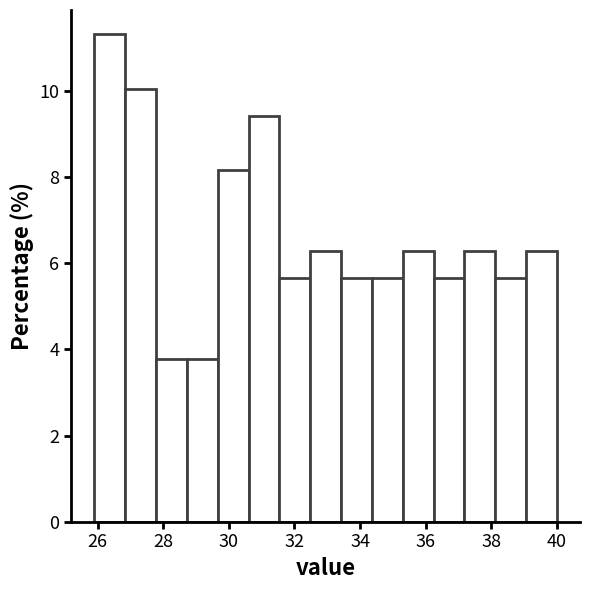

Reading left to right, transcribe this chart: for each bar, give the range it covers on the x-axis and its height. Neither the bar edges nor the heights are printed on the chart, so give them approximately, as read against the axes.

25.90 to 26.84: 11.4
26.84 to 27.78: 10.0
27.78 to 28.72: 3.8
28.72 to 29.66: 3.8
29.66 to 30.60: 8.2
30.60 to 31.54: 9.4
31.54 to 32.48: 5.6
32.48 to 33.42: 6.2
33.42 to 34.36: 5.6
34.36 to 35.30: 5.6
35.30 to 36.24: 6.2
36.24 to 37.18: 5.6
37.18 to 38.12: 6.2
38.12 to 39.06: 5.6
39.06 to 40.00: 6.2